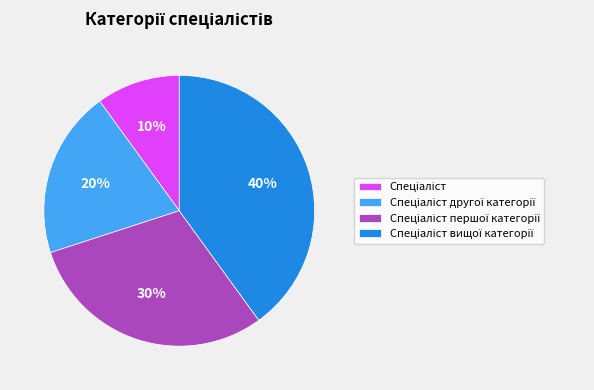

Does any single category account for the majority?

No